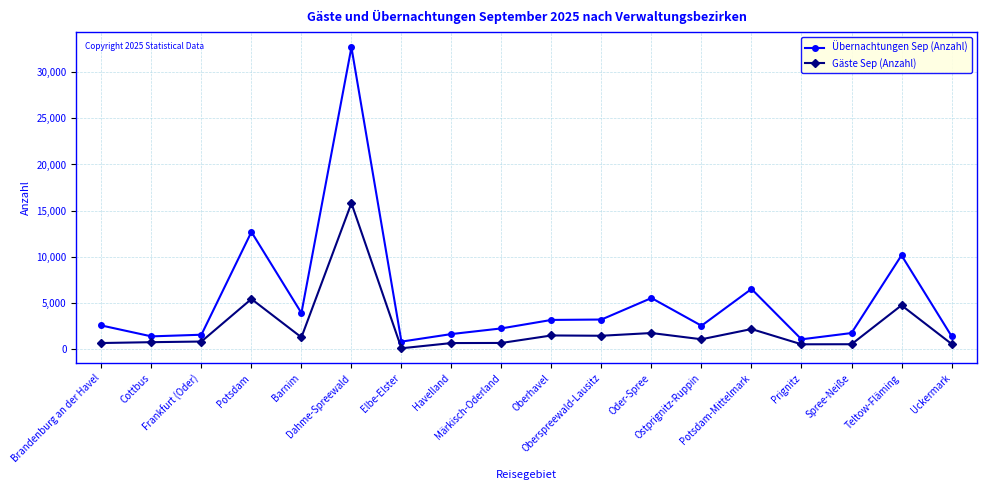

Rank the series by their maximum value, from highest to lowest.

Übernachtungen Sep (Anzahl), Gäste Sep (Anzahl)